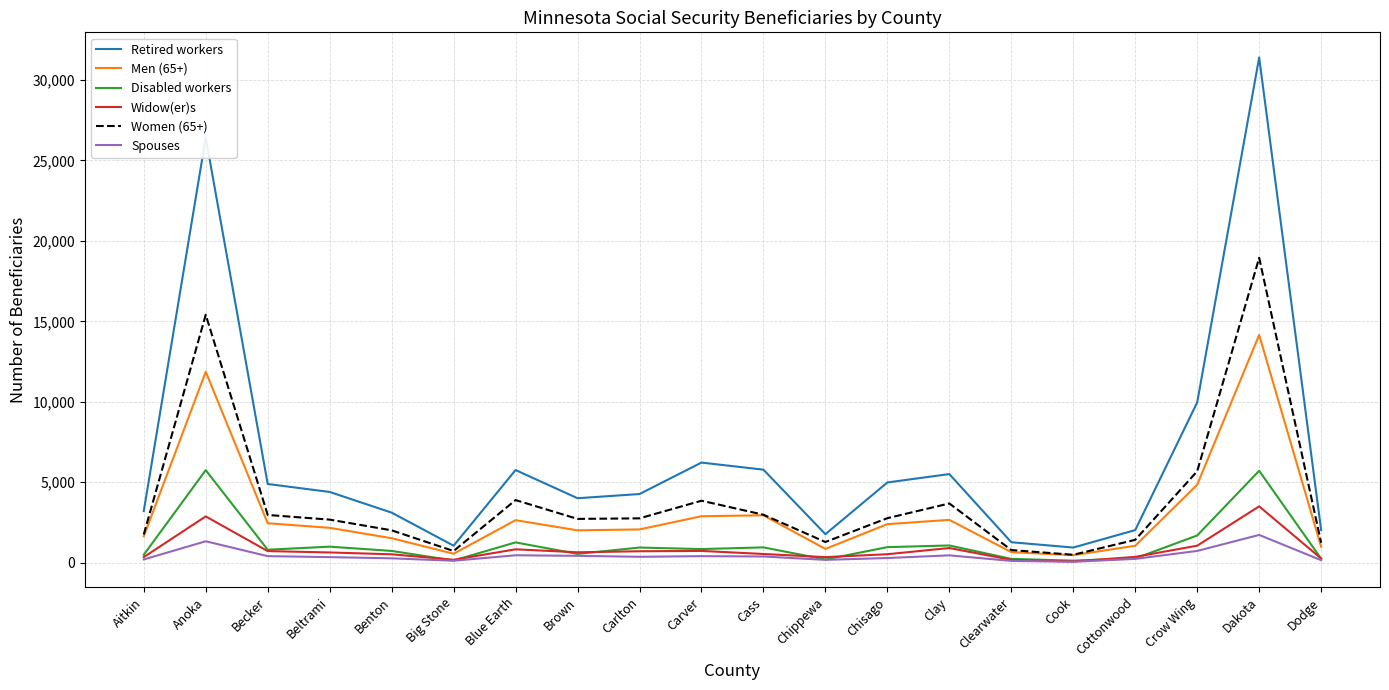

At which label does Men (65+) reach its peak?

Dakota